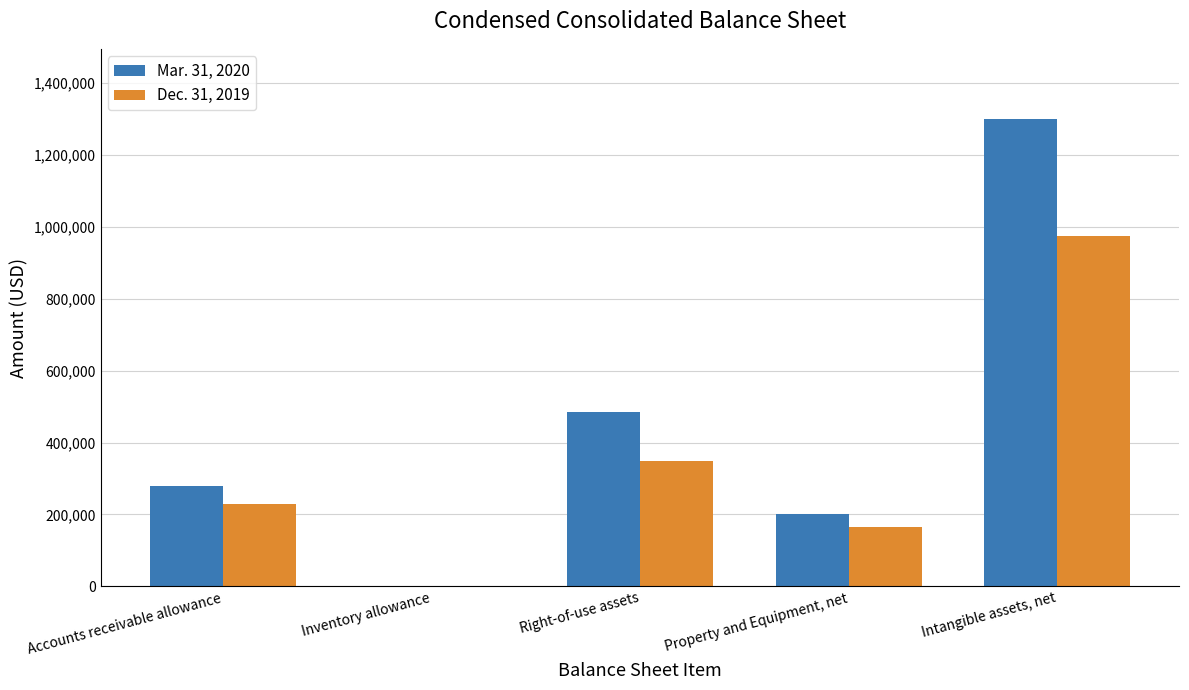

True or false: Dec. 31, 2019 has a value of 300499 at Accounts receivable allowance.

False